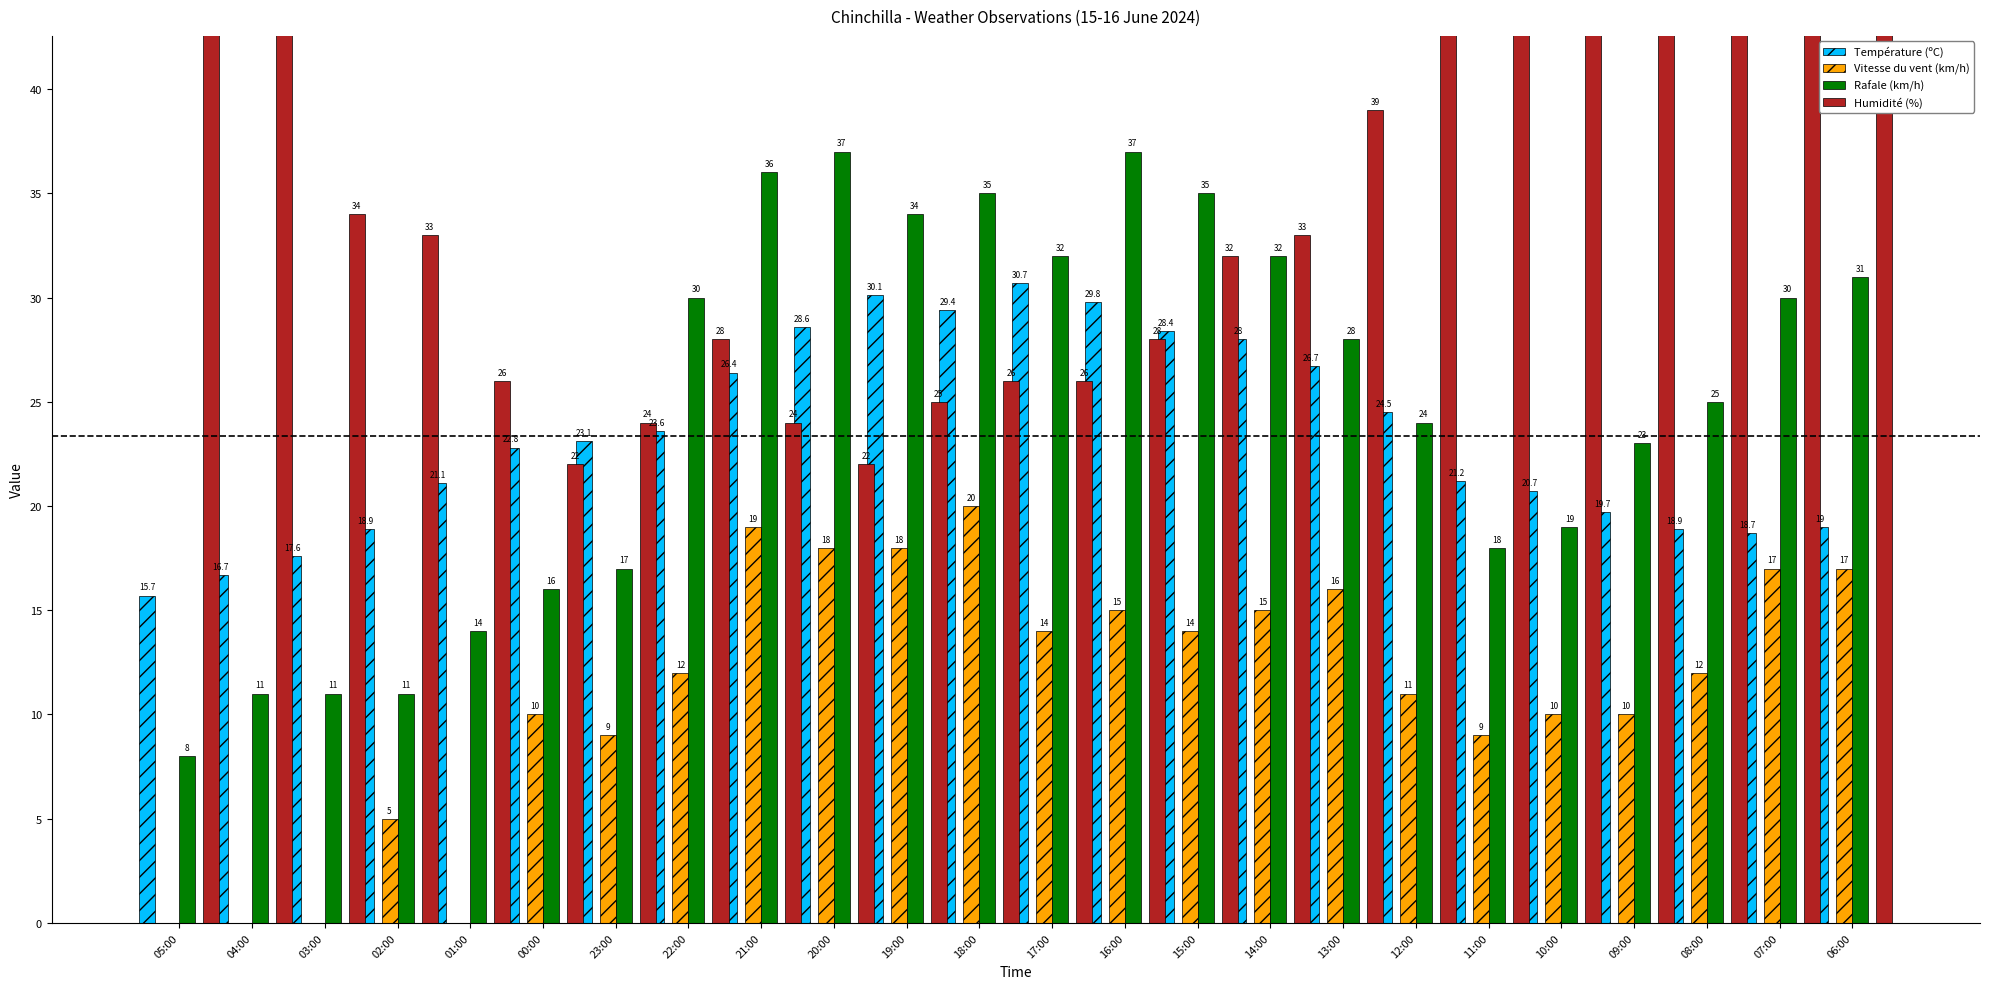

Is the value of Température (ºC) at 00:00 greater than the value of Vitesse du vent (km/h) at 16:00?

Yes